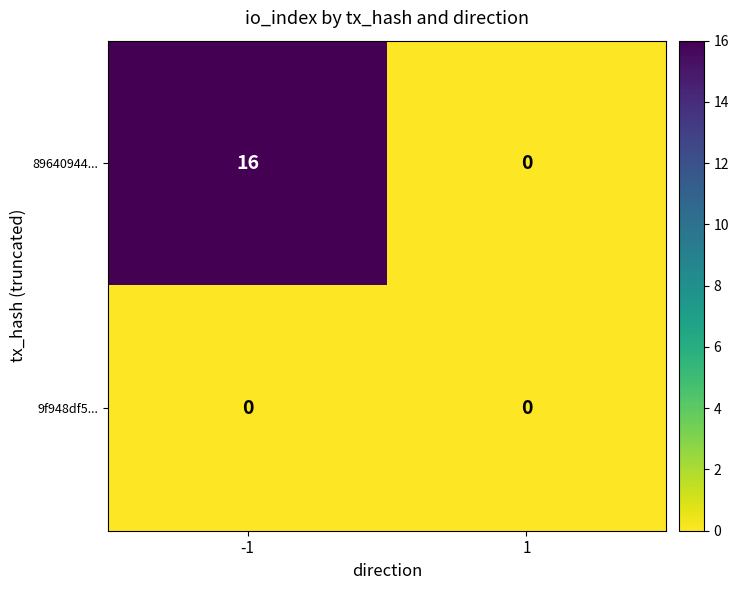

Read the 89640944... value at -1.

16